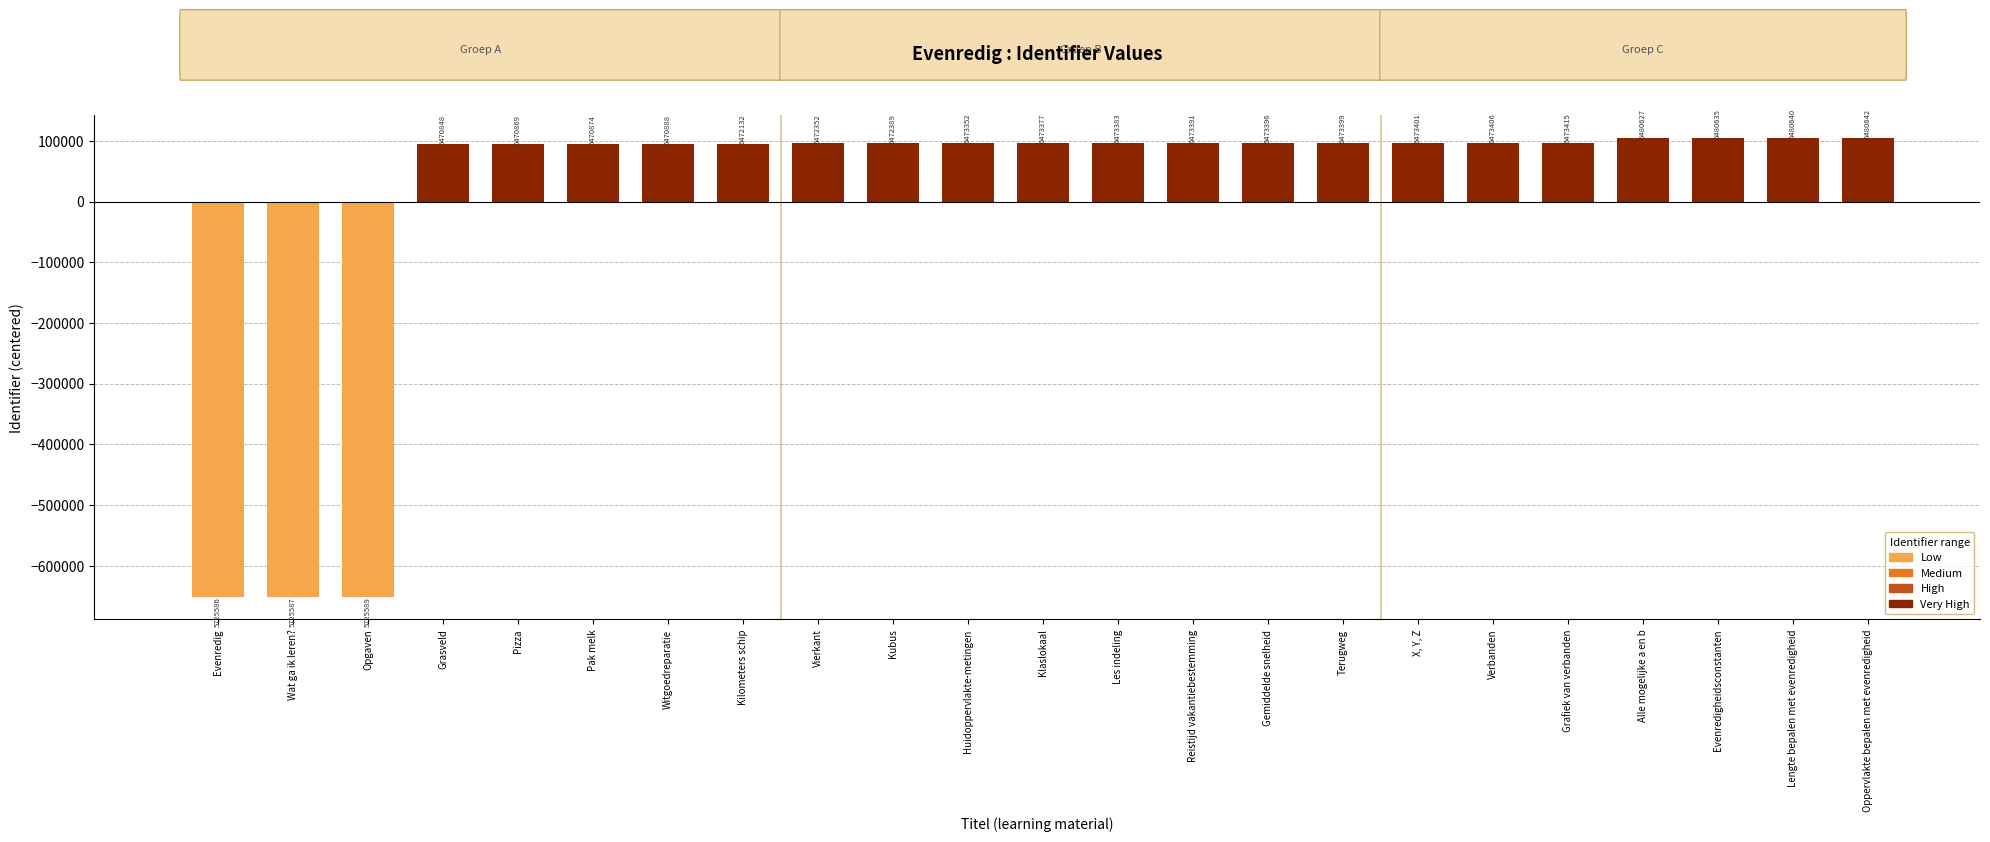

How many bars are there in total?

23